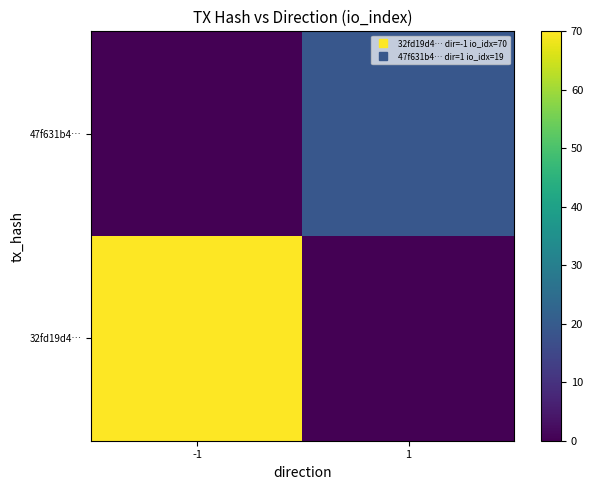

List the series in order of their peak value, lowest first.

47f631b4…, 32fd19d4…